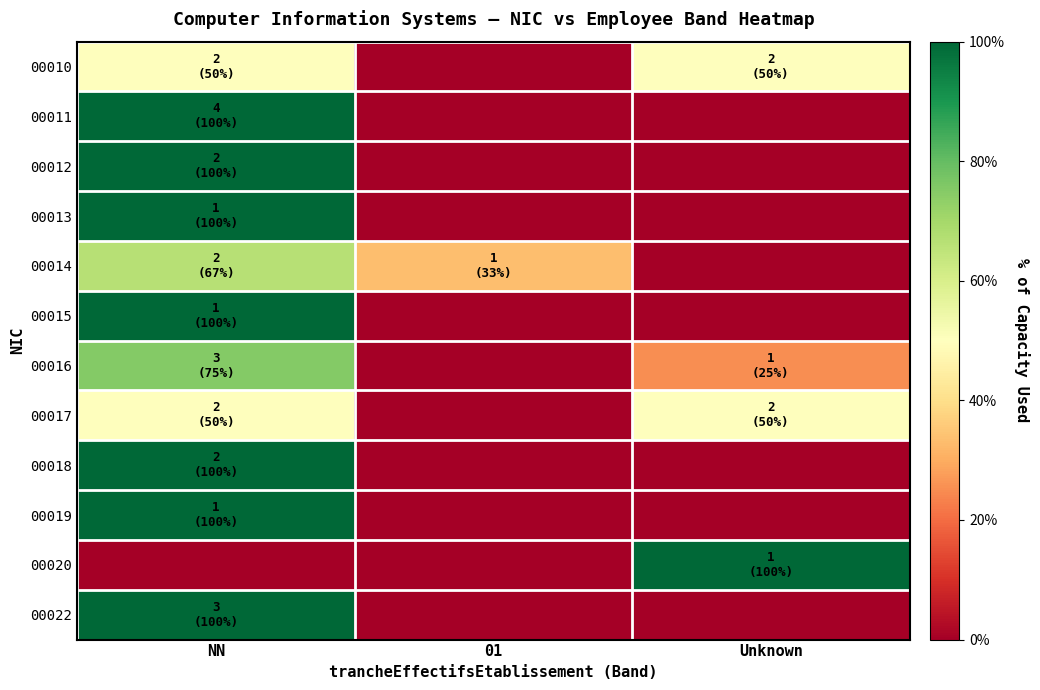

What is the total value across all series at Unknown?

225.0